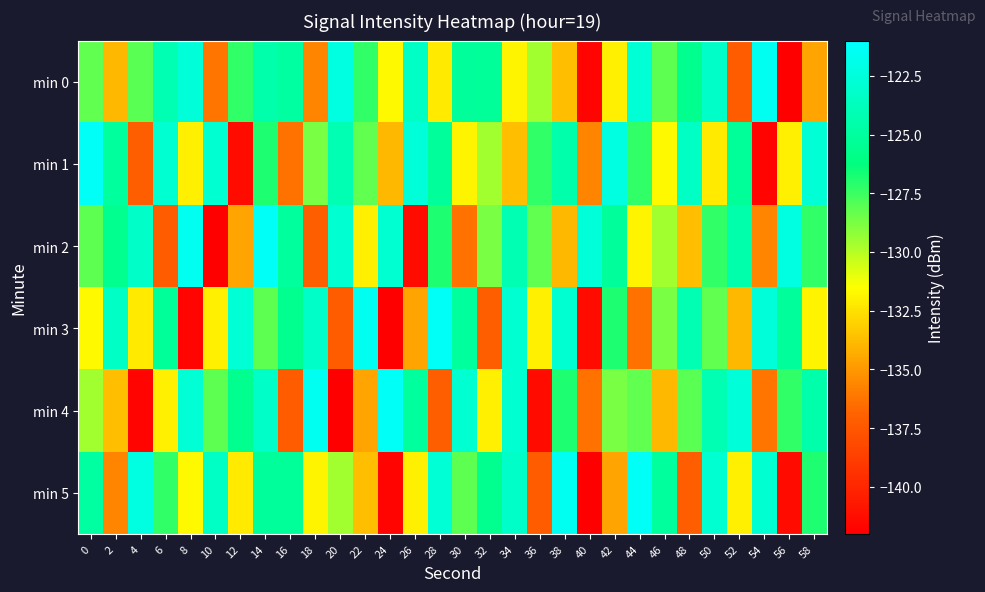

Between 0 and 2, which series saw the biggest shift?

min 5